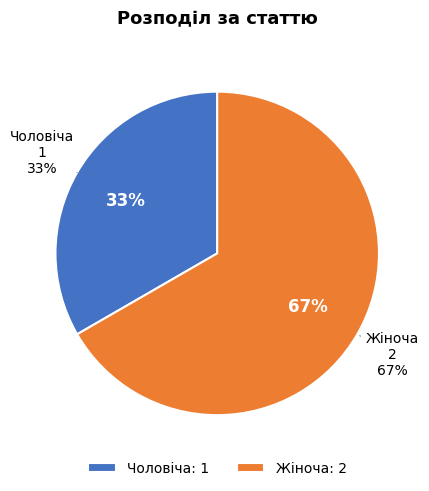

Which slice represents more than half of the pie?

Жіноча